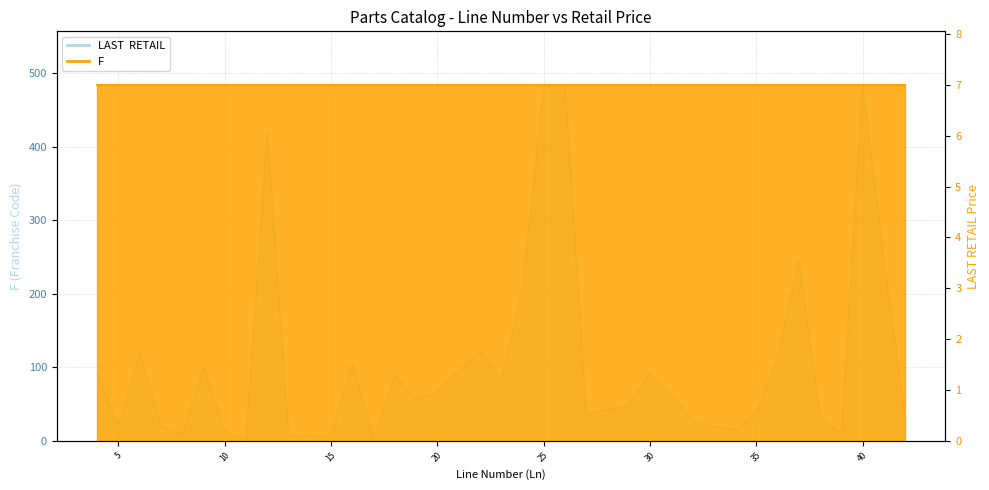

Reading right to left, what are all the values shown in this chart?

42=33.8	41=246.1	40=484.6	39=9.7	38=33.8	37=246.1	36=114.6	35=37.5	34=15.0	33=20.1	32=28.0	31=64.0	30=92.7	29=49.2	28=42.8	27=36.2	26=484.6	25=484.6	24=206.7	23=83.0	22=122.8	20=68.0	19=56.7	18=89.2	17=1.8	16=105.7	15=7.4	14=8.2	13=7.5	12=420.9	11=1.5	10=13.7	9=100.6	8=9.0	7=19.9	6=120.4	5=20.5	4=91.1